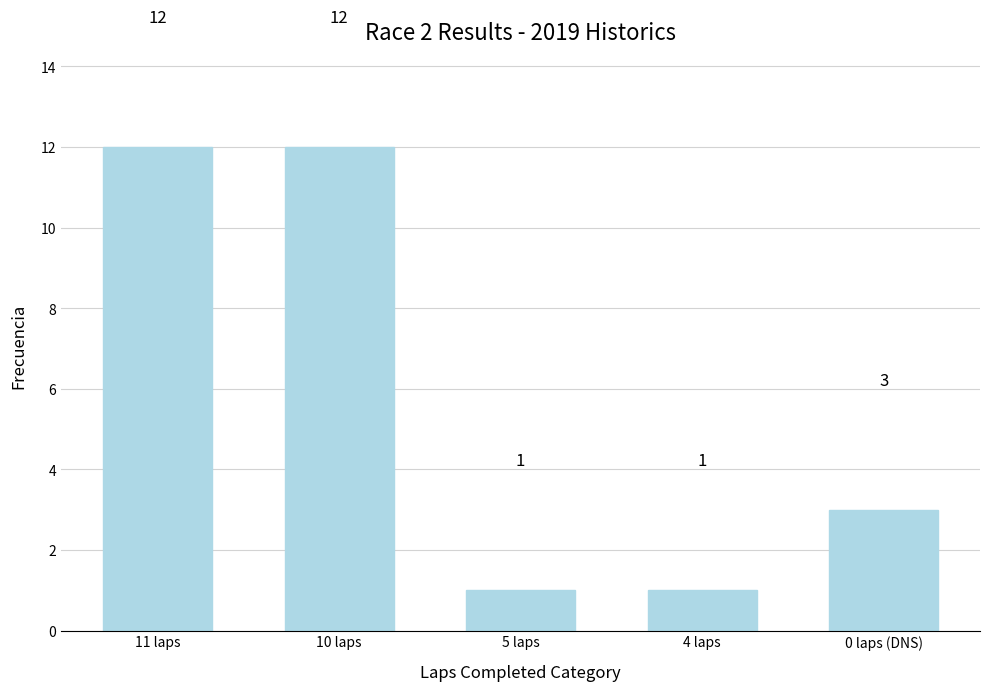

How many data points are less than 3?

2